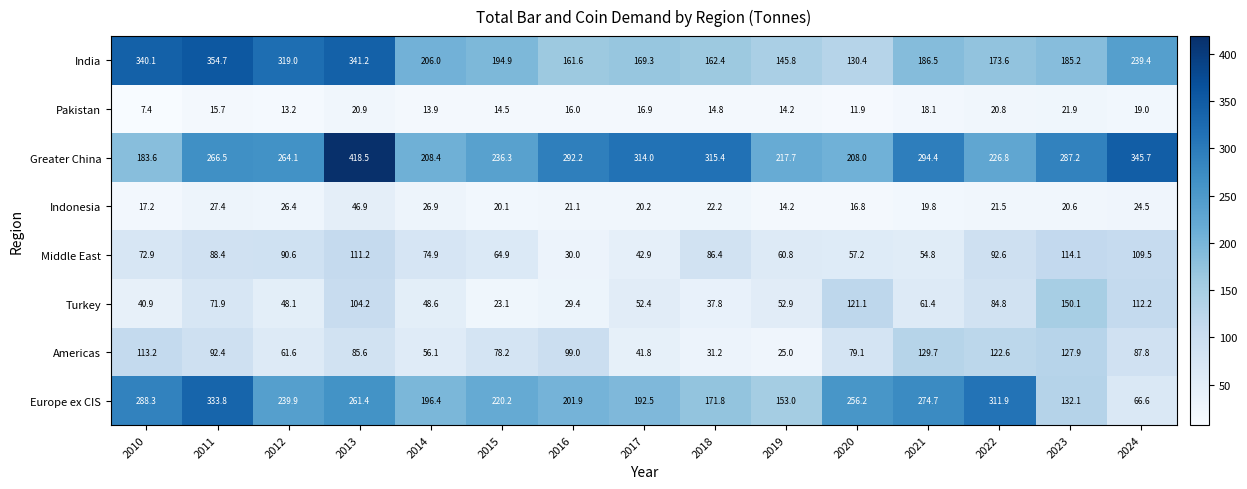

What is the difference between the highest and lowest values at 2011?

339.0